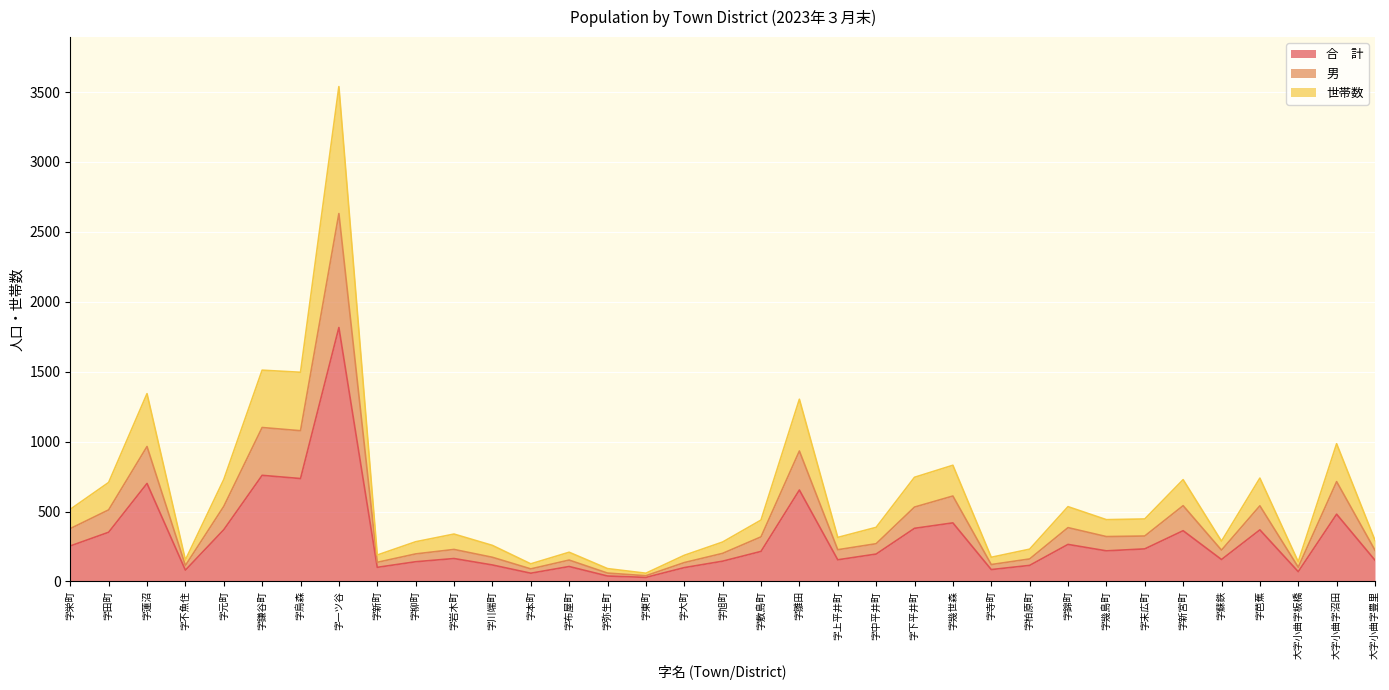

True or false: 男 has more than 1 interior local peaks.

True